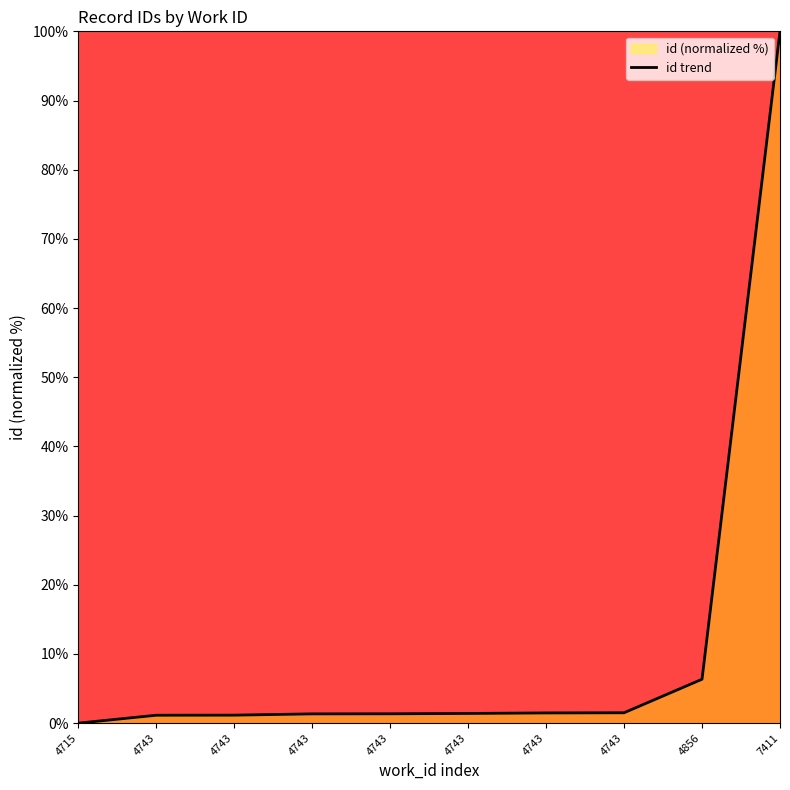

Does the chart display data point markers on the line(s)?

No